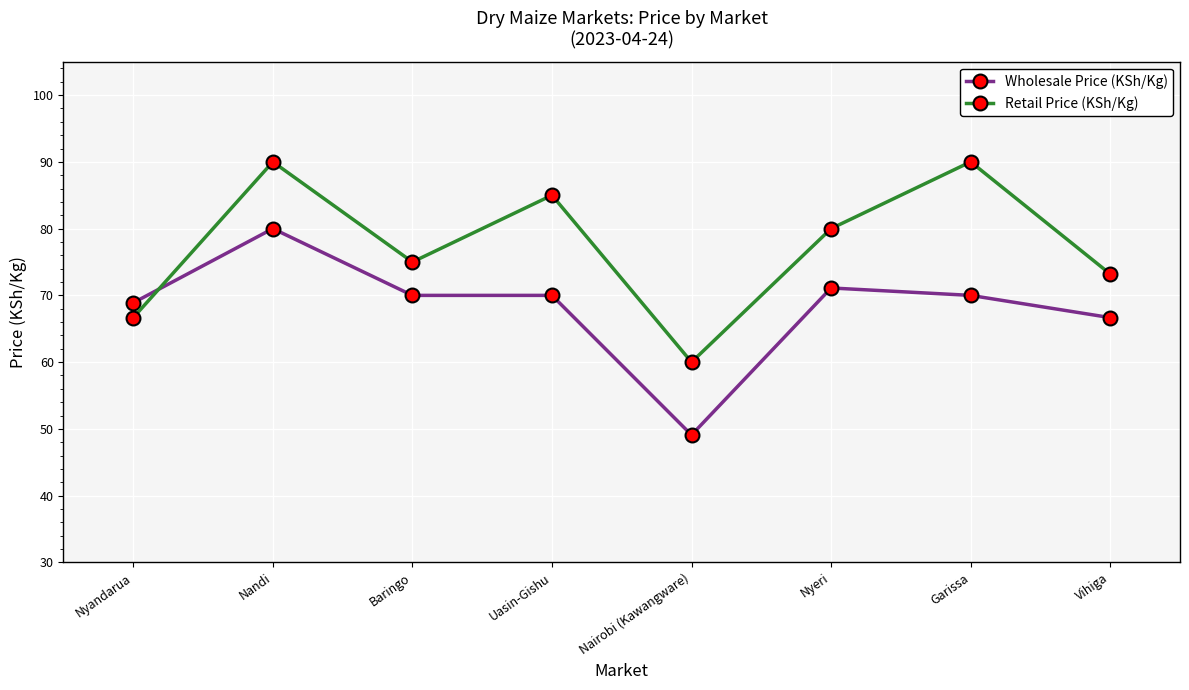

What is the maximum value shown in the chart?

90.0